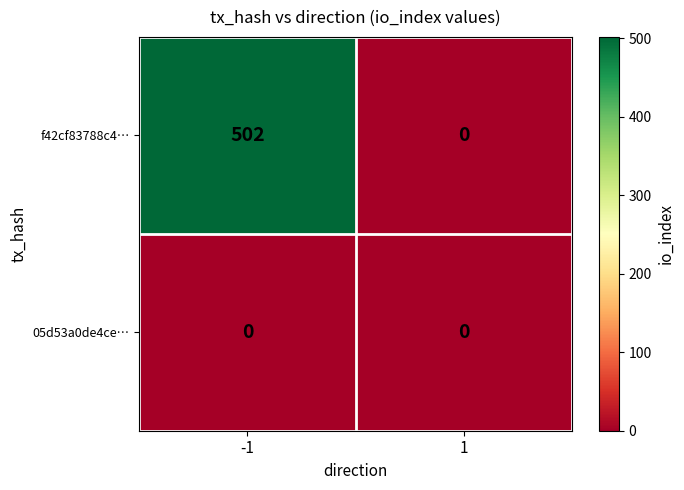

Reading left to right, what are all the values shown in this chart?

f42cf83788c4…: -1=502	1=0
05d53a0de4ce…: -1=0	1=0